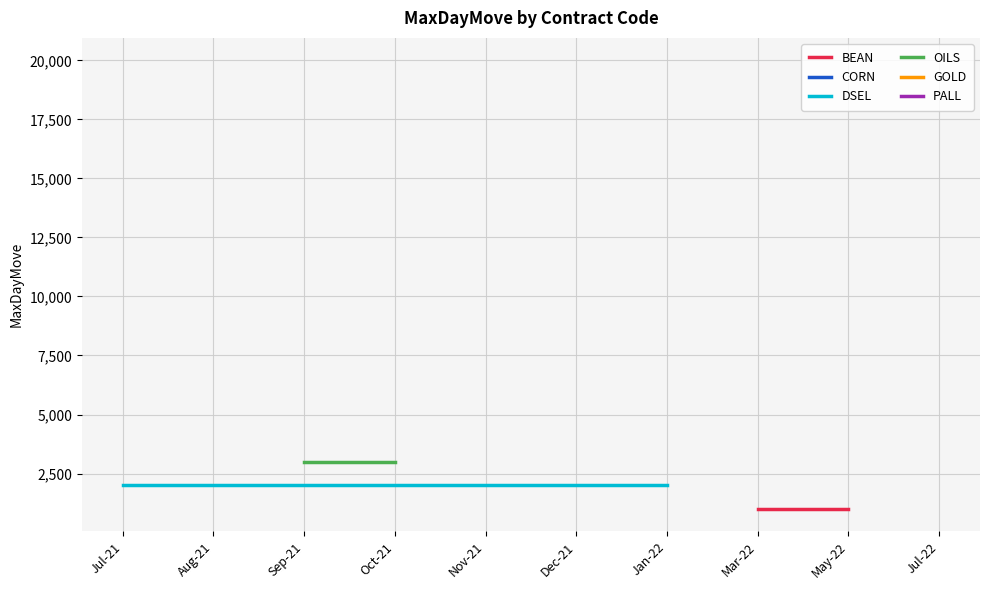

Is this an area chart (filled region under the line)?

No